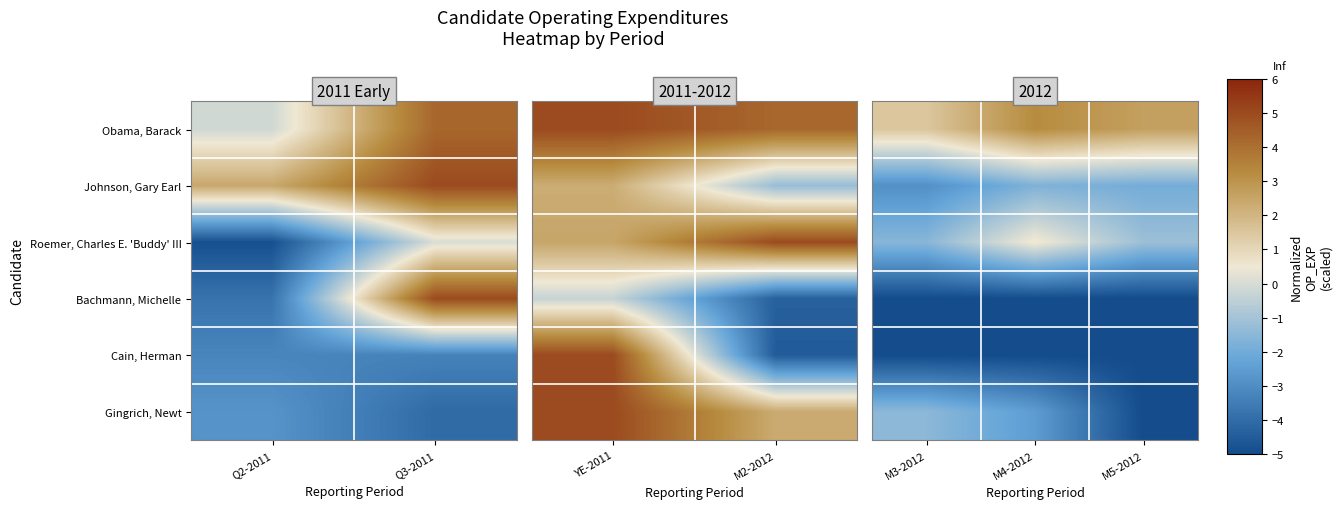

Where is Roemer, Charles E. 'Buddy' III nearest to the value 0?

M4-2012